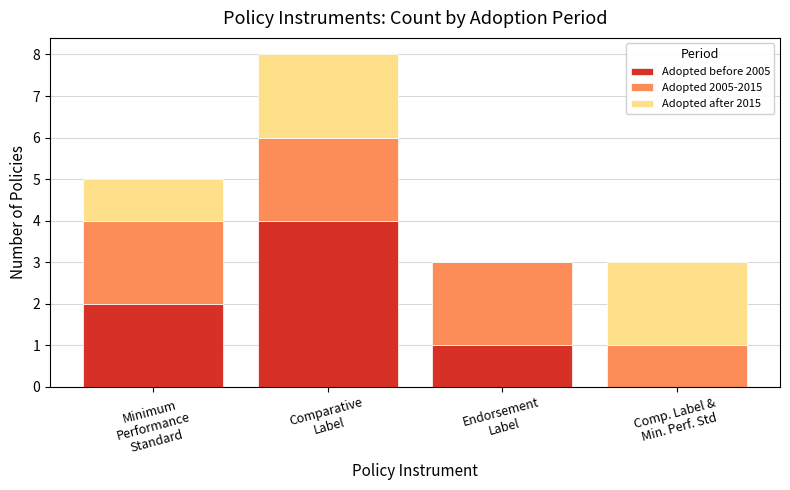

What is the total value across all series at Comp. Label &
Min. Perf. Std?

3